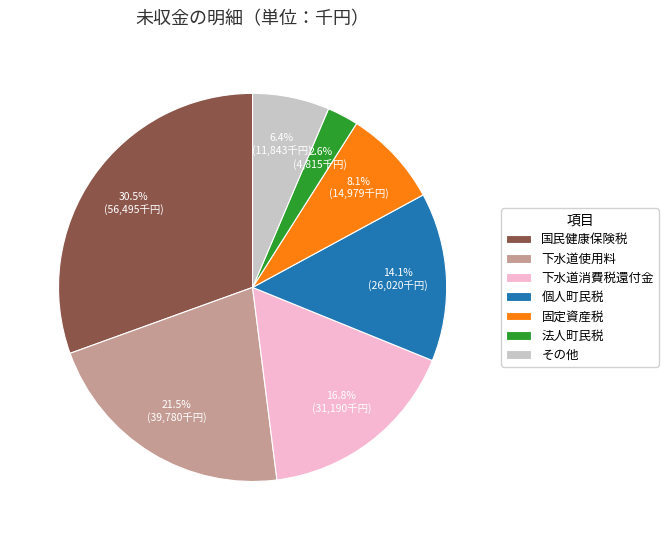

What is the total percentage of 下水道使用料 and その他?

27.9%